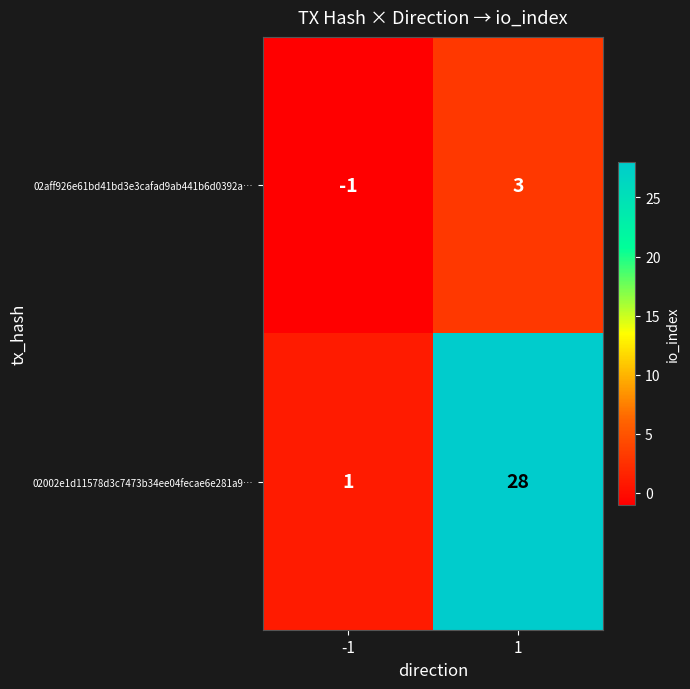

What is the difference between the maximum and minimum values in the 02002e1d11578d3c7473b34ee04fecae6e281a9… series?

27